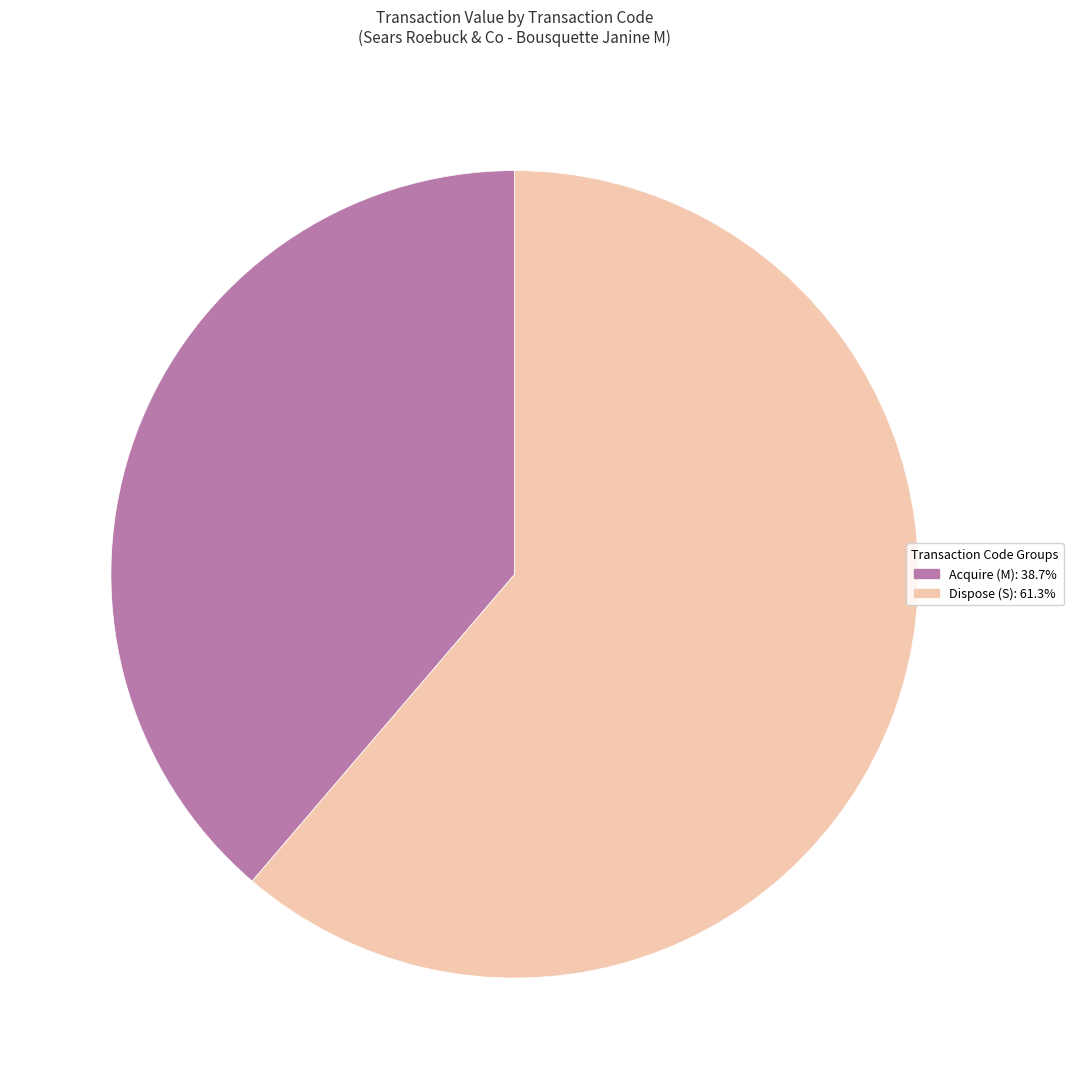

Is there a majority slice in this chart?

Yes